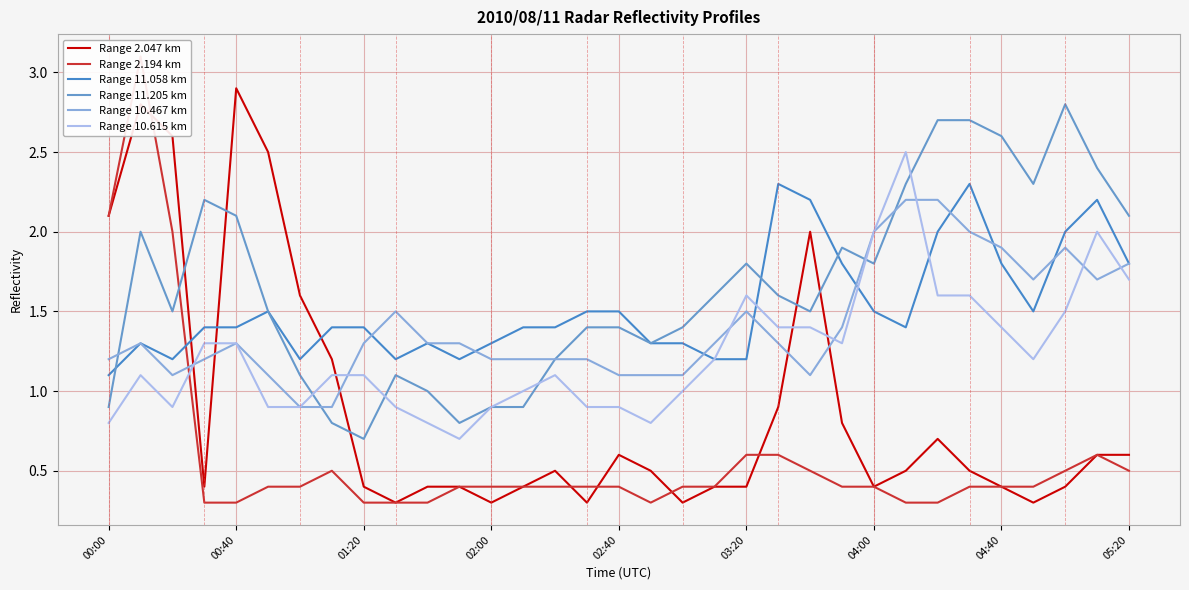

In Range 2.047 km, how many points are higher than both neighbors (excluding endpoints)?

6